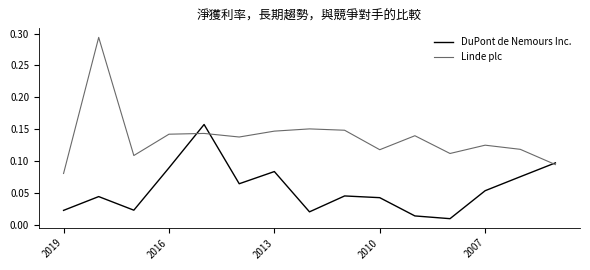

True or false: Linde plc and DuPont de Nemours Inc. cross at least once.

True